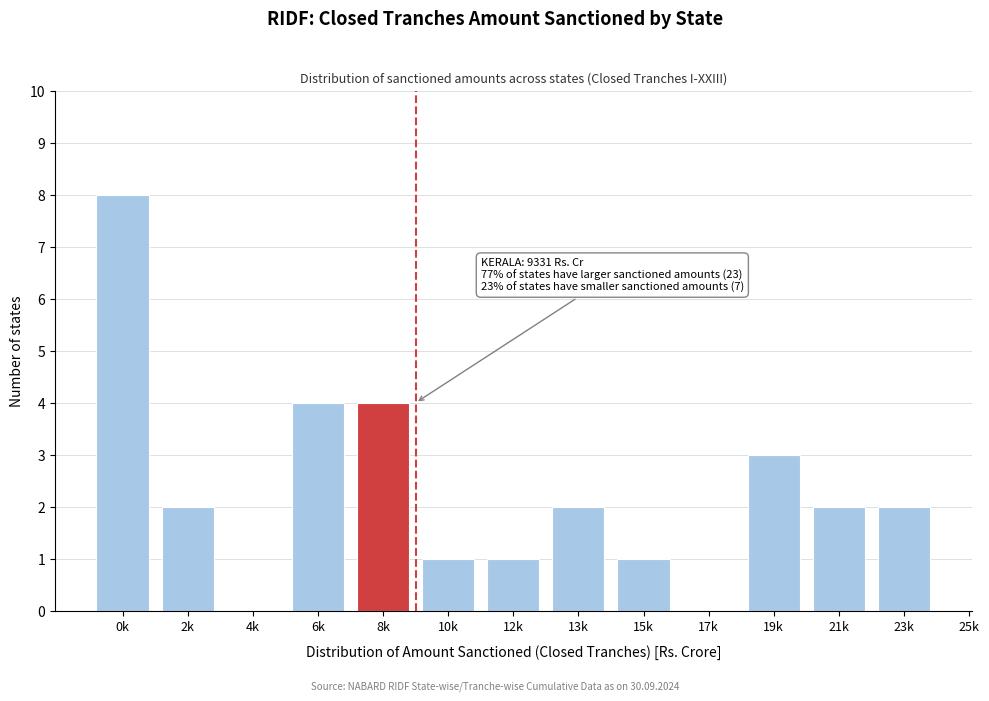

Reading left to right, what are all the values shown in this chart?

0k=8	2k=2	4k=0	6k=4	8k=4	10k=1	12k=1	13k=2	15k=1	17k=0	19k=3	21k=2	23k=2